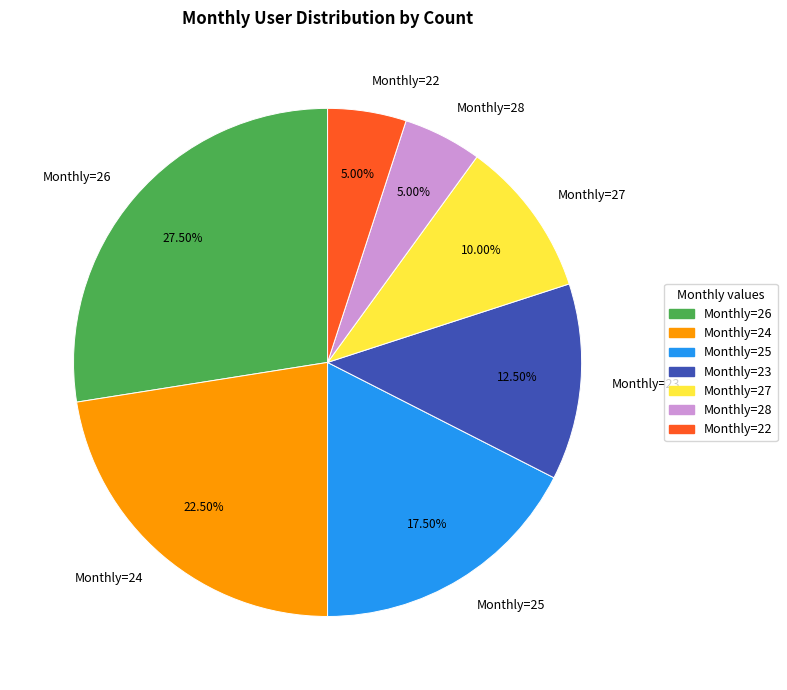

Does Monthly=28 account for over 50% of the chart?

No